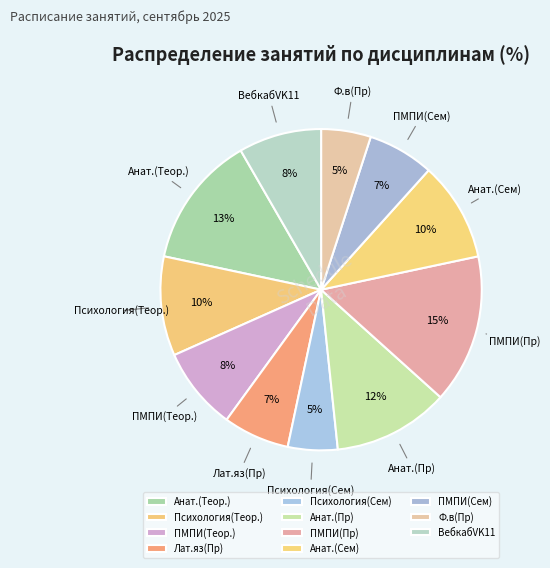

How many segments does this pie chart have?

11